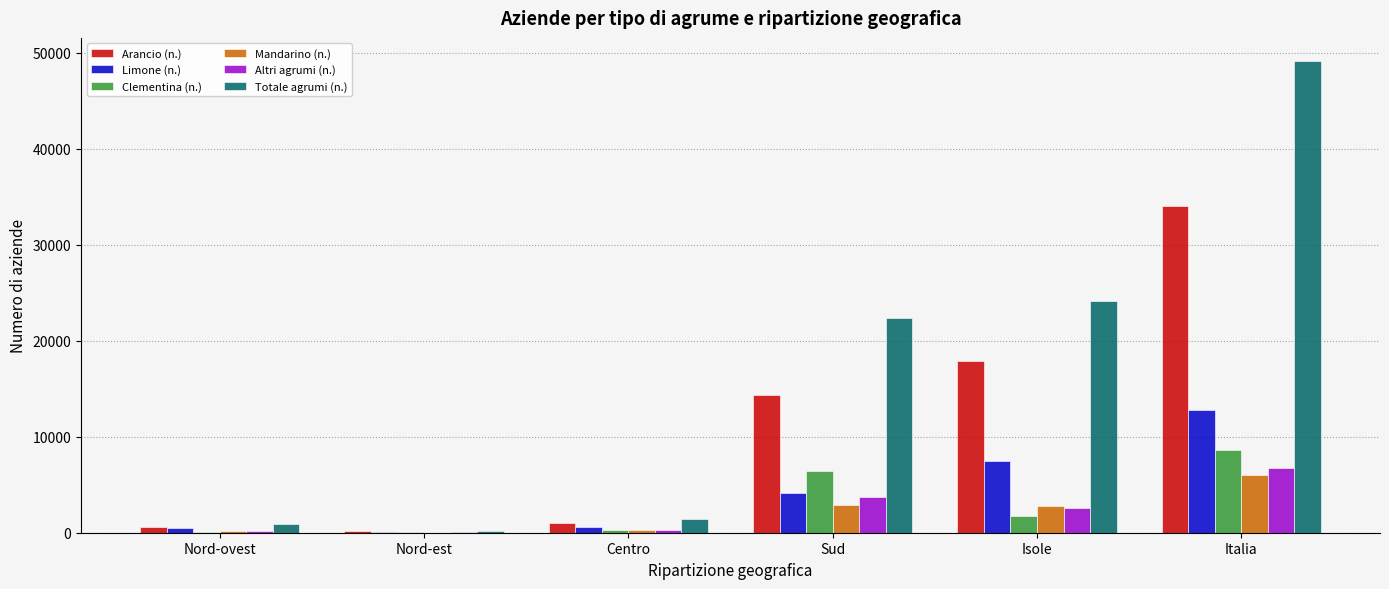

At which label is Arancio (n.) closest to 17062?

Isole